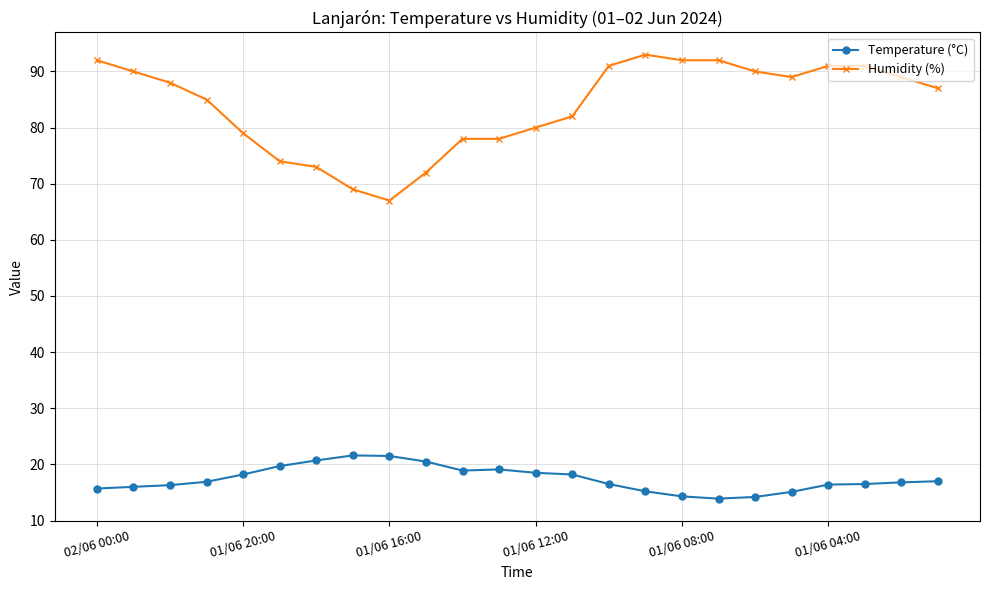

True or false: Humidity (%) and Temperature (°C) intersect in this chart.

False